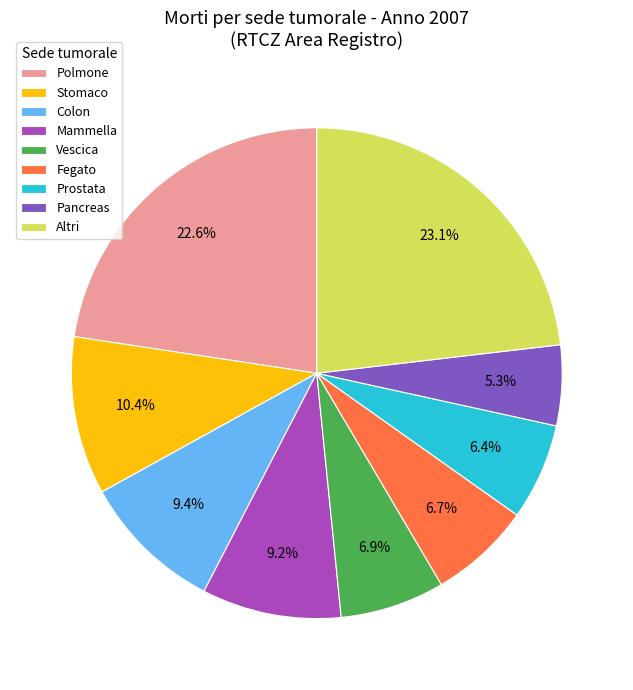

Which has a higher value, Vescica or Colon?

Colon